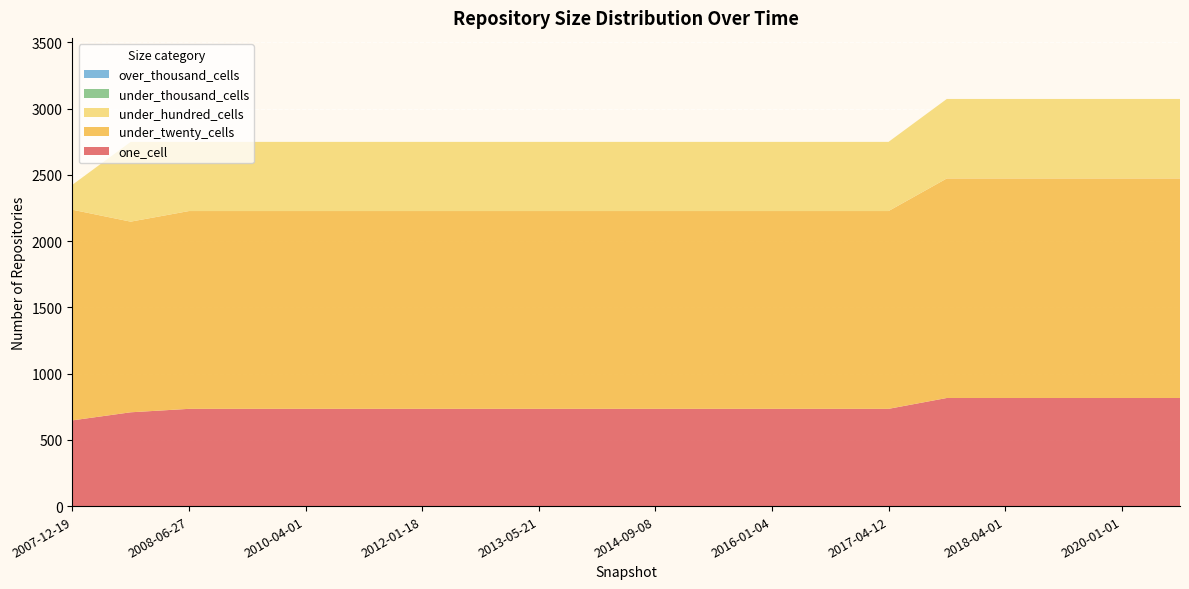

Reading left to right, extract all data points from this chart.

one_cell: 647	708	734	734	734	734	734	734	734	734	734	734	734	734	734	816	816	816	816	816
under_twenty_cells: 1590	1439	1493	1493	1493	1493	1493	1493	1493	1493	1493	1493	1493	1493	1493	1657	1657	1657	1657	1657
under_hundred_cells: 188	602	522	522	522	522	522	522	522	522	522	522	522	522	522	600	600	600	600	600
under_thousand_cells: 0	0	0	0	0	0	0	0	0	0	0	0	0	0	0	0	0	0	0	0
over_thousand_cells: 0	0	0	0	0	0	0	0	0	0	0	0	0	0	0	0	0	0	0	0